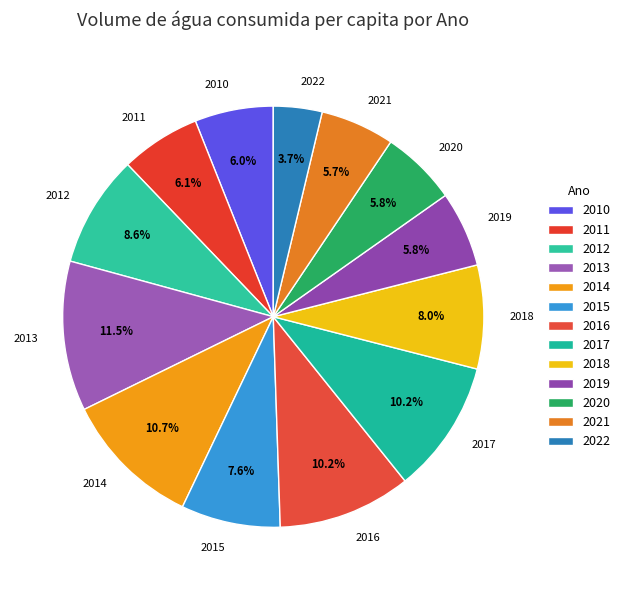

To the nearest percent, what is the difference between the largest and smallest slice percentages?

8%